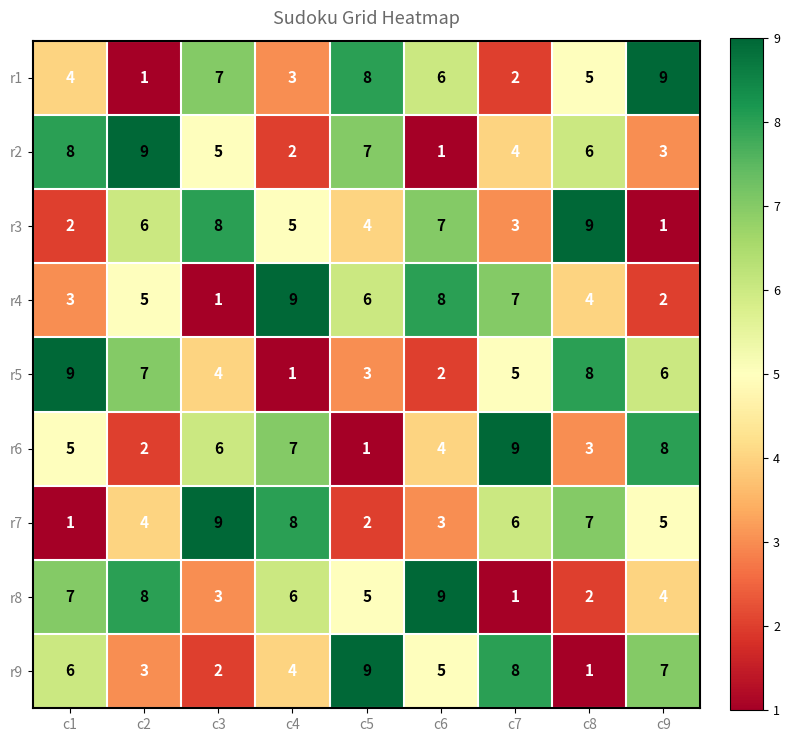

At which label is r8 closest to 5?

c5